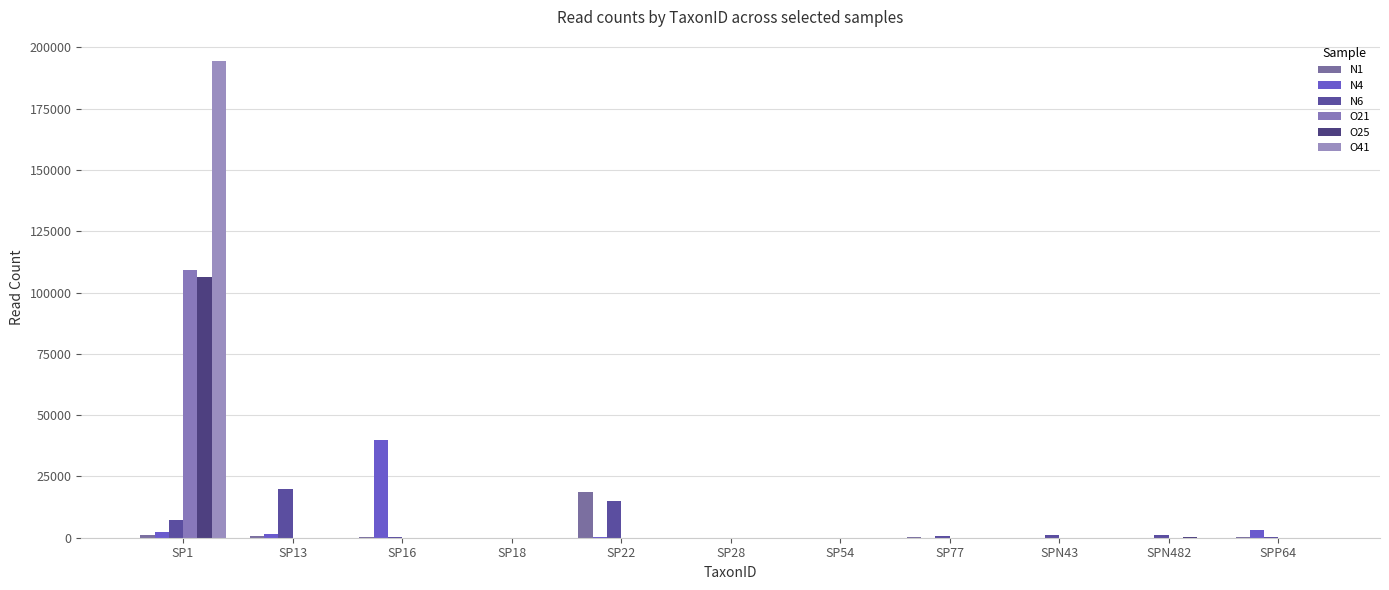

Is it true that N4 equals 39812 at SP16?

True